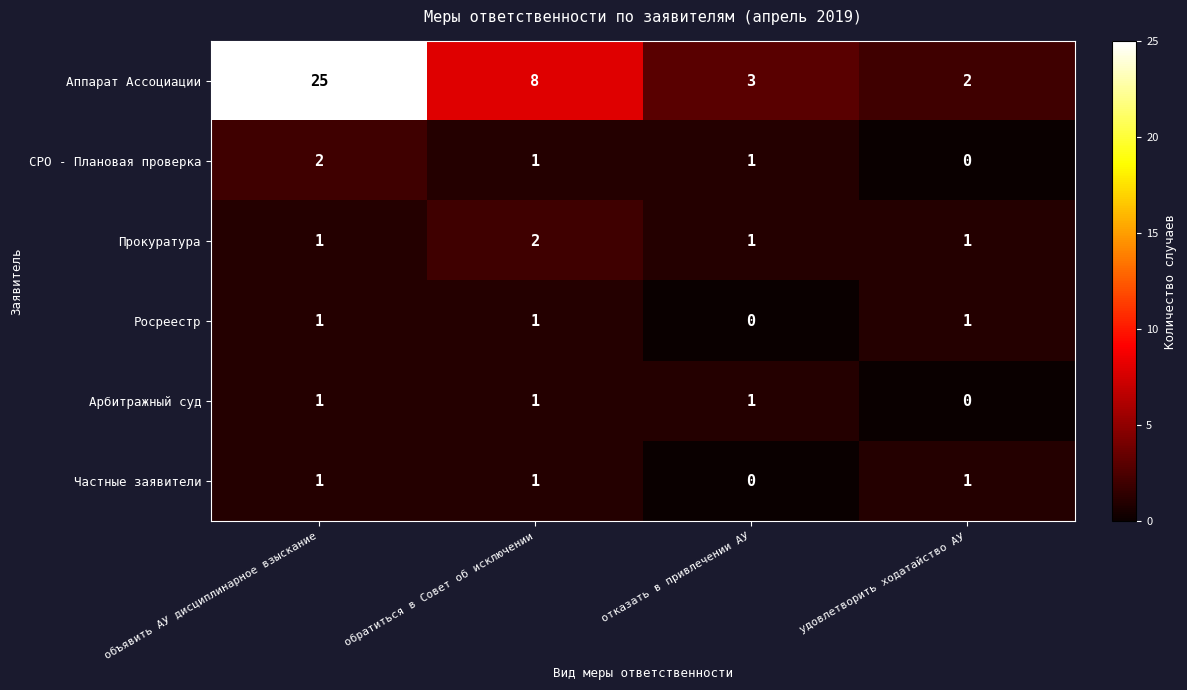

True or false: Росреестр has a value of 1 at удовлетворить ходатайство АУ.

True